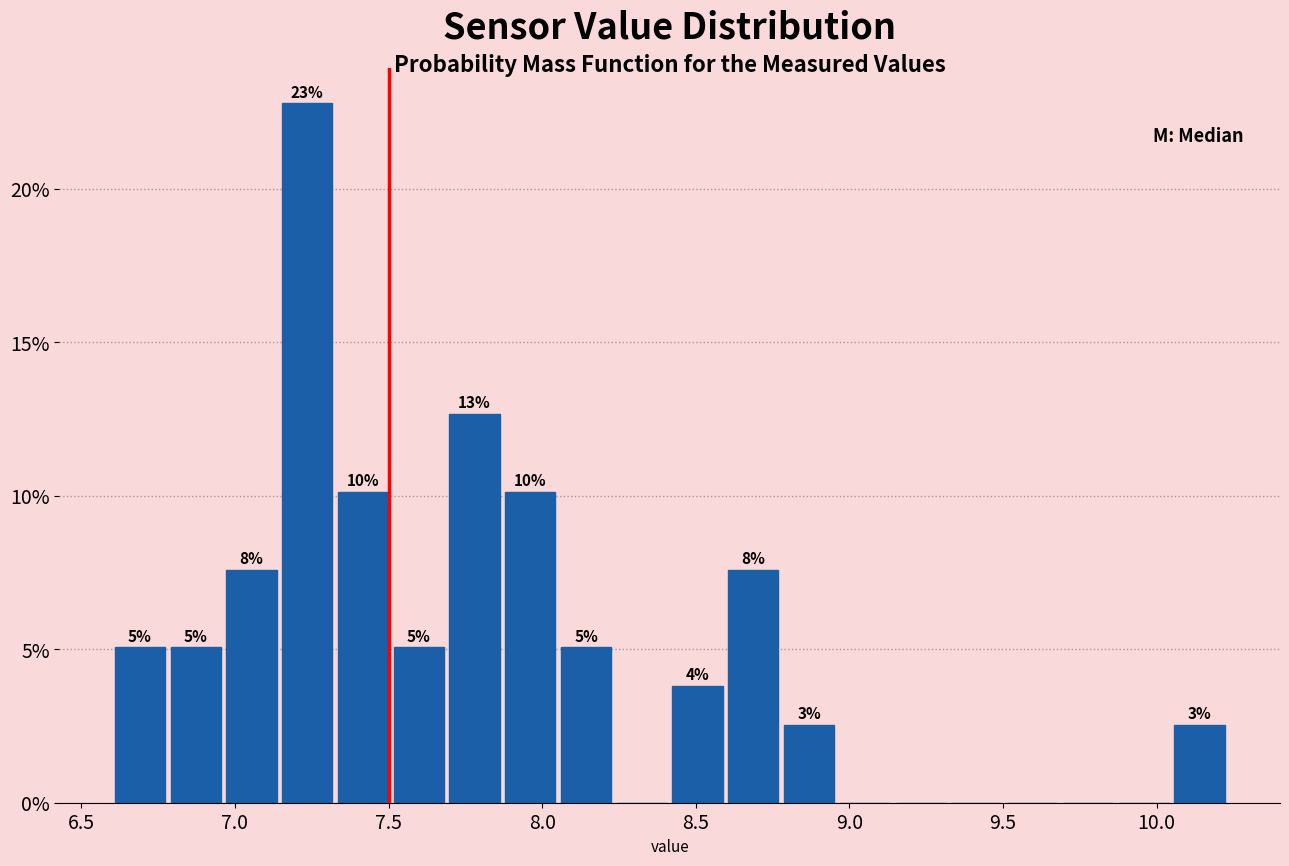

Around what value on the x-axis is the tallest bar? Give the approximate position of its centre, as read against the axis.

7.25